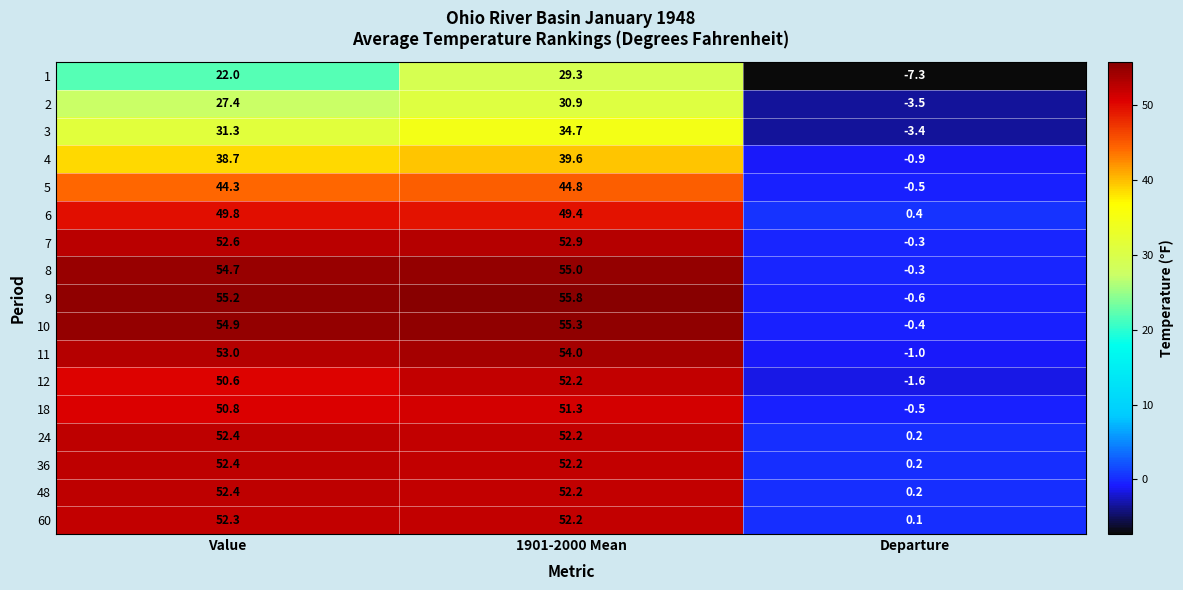

How many data points in 5 are less than 44?

1